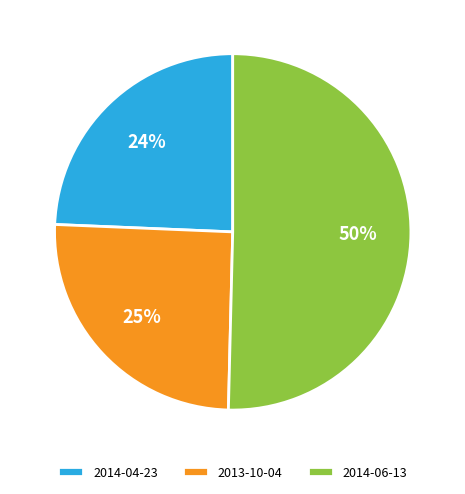

Which slice is the largest?

2014-06-13